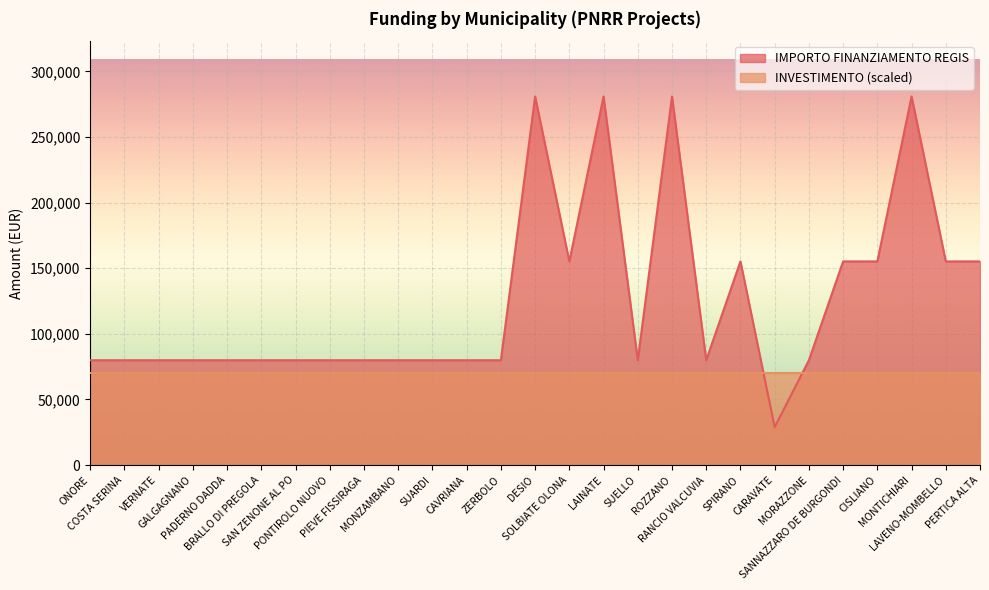

What is the value of the 24th point from the left?

155234